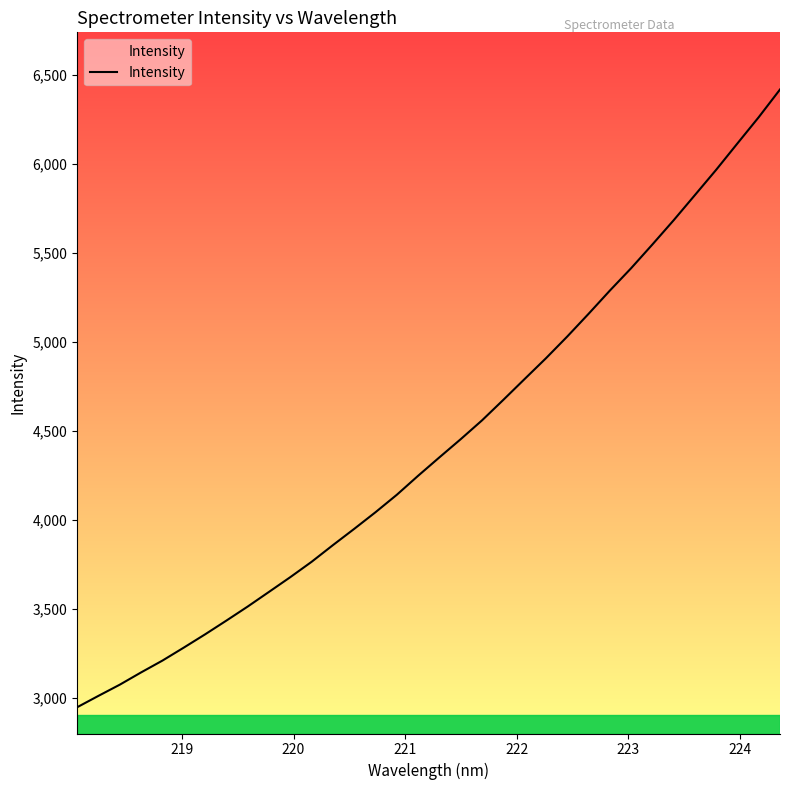

What is the minimum value shown in the chart?

2949.5